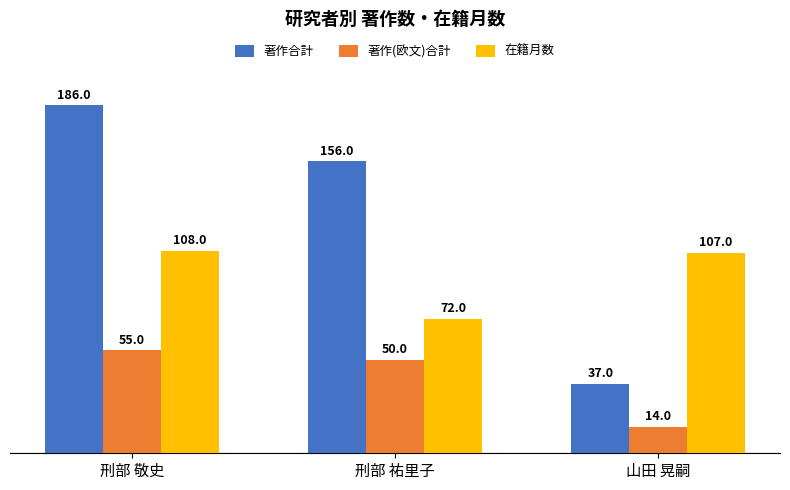

Which category has the highest value across all series?

刑部 敬史